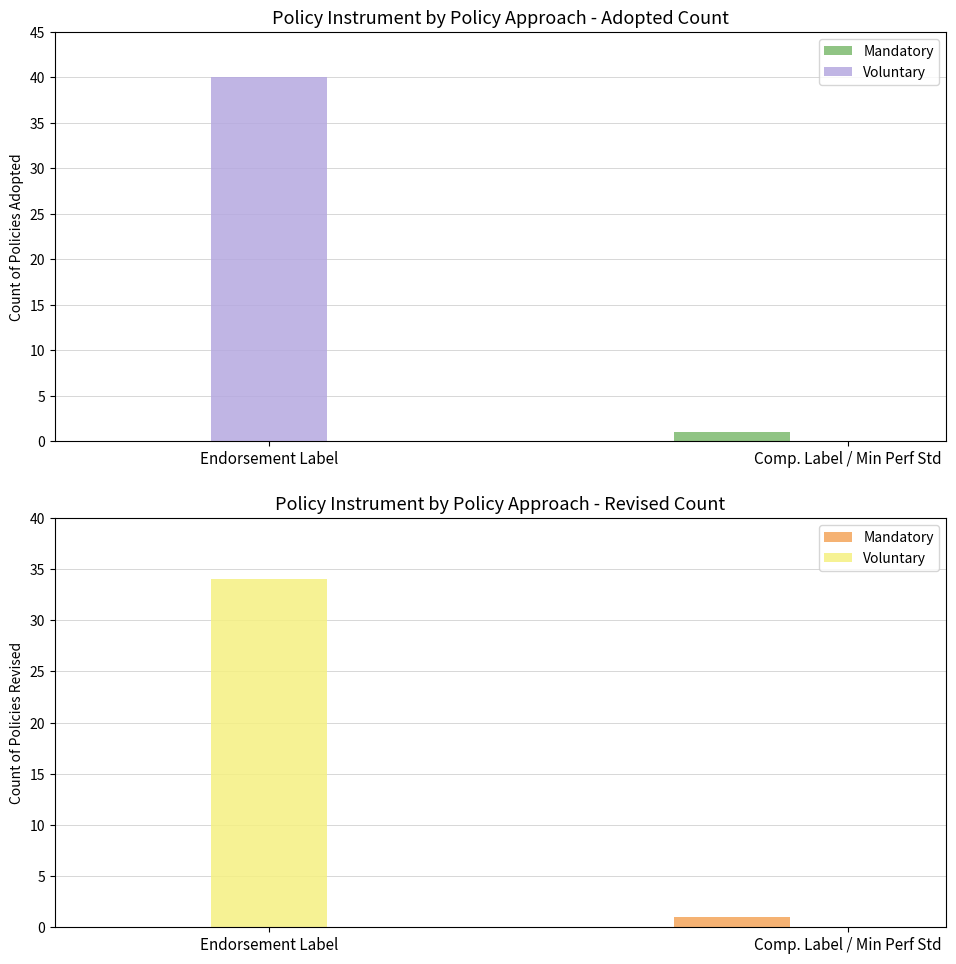

At which label is Mandatory closest to 0?

Endorsement Label